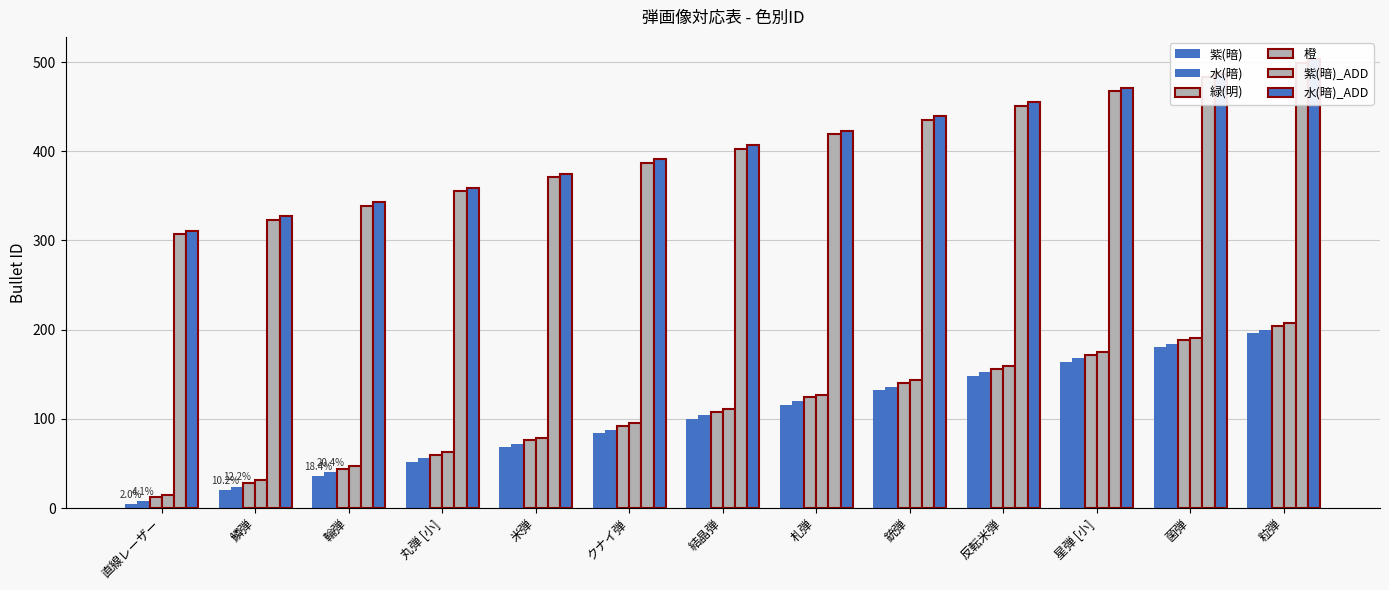

Reading left to right, extract all data points from this chart.

紫(暗): 4	20	36	52	68	84	100	116	132	148	164	180	196
水(暗): 8	24	40	56	72	88	104	120	136	152	168	184	200
緑(明): 12	28	44	60	76	92	108	124	140	156	172	188	204
橙: 15	31	47	63	79	95	111	127	143	159	175	191	207
紫(暗)_ADD: 307	323	339	355	371	387	403	419	435	451	467	483	499
水(暗)_ADD: 311	327	343	359	375	391	407	423	439	455	471	487	503